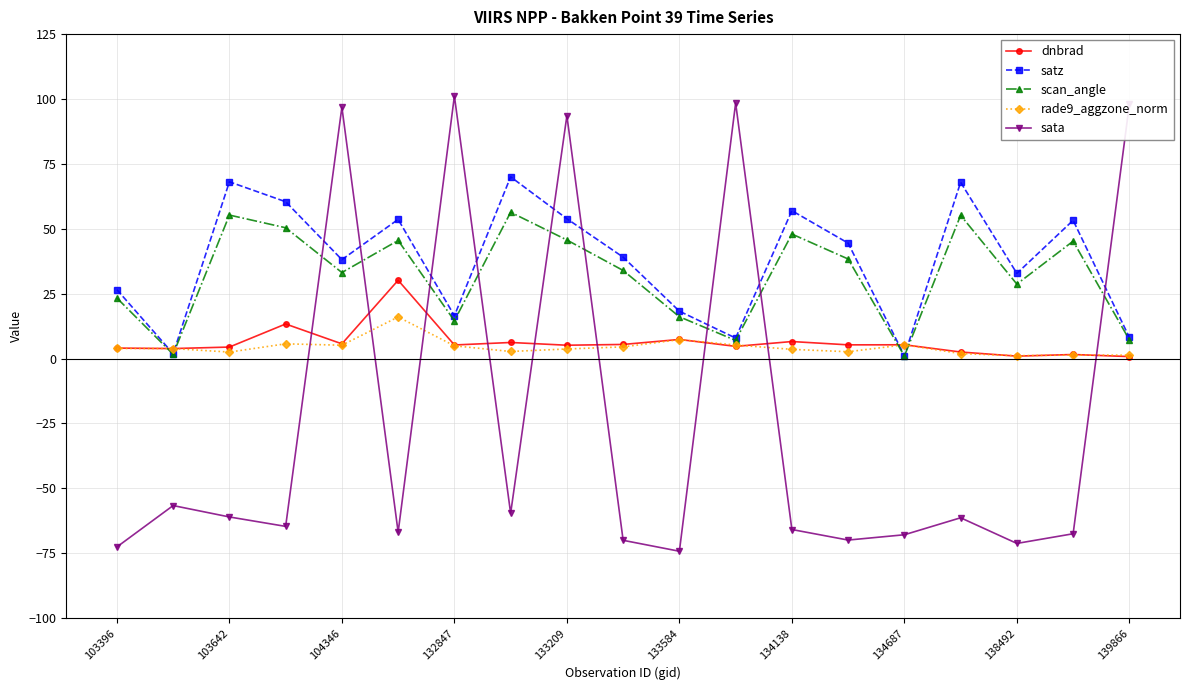

Count the number of categories in the chart.

19